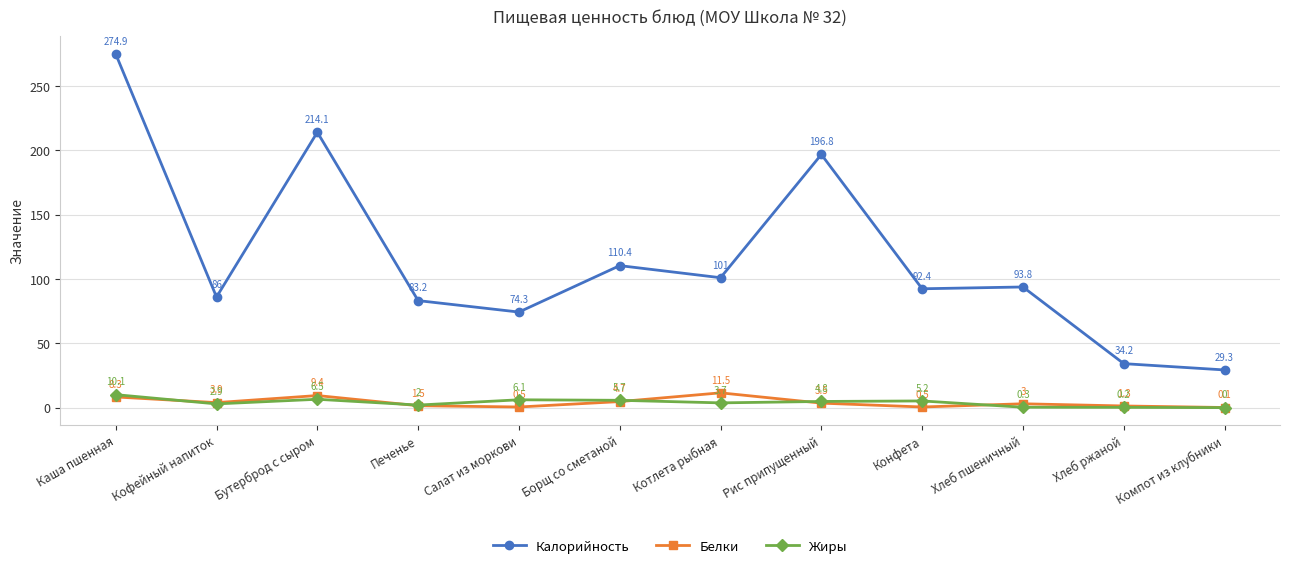

The value of Белки at Борщ со сметаной is 4.7. True or false?

True